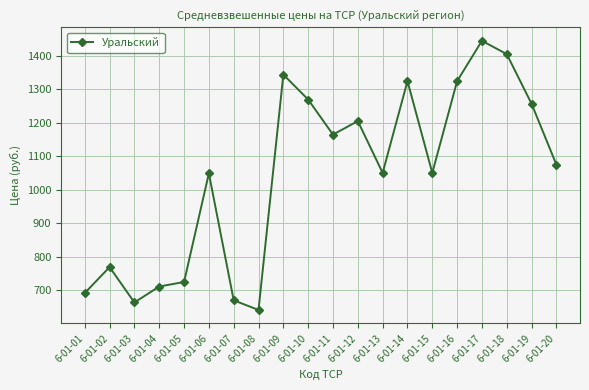

How many points are lower than both their immediate neighbors (excluding endpoints)?

5